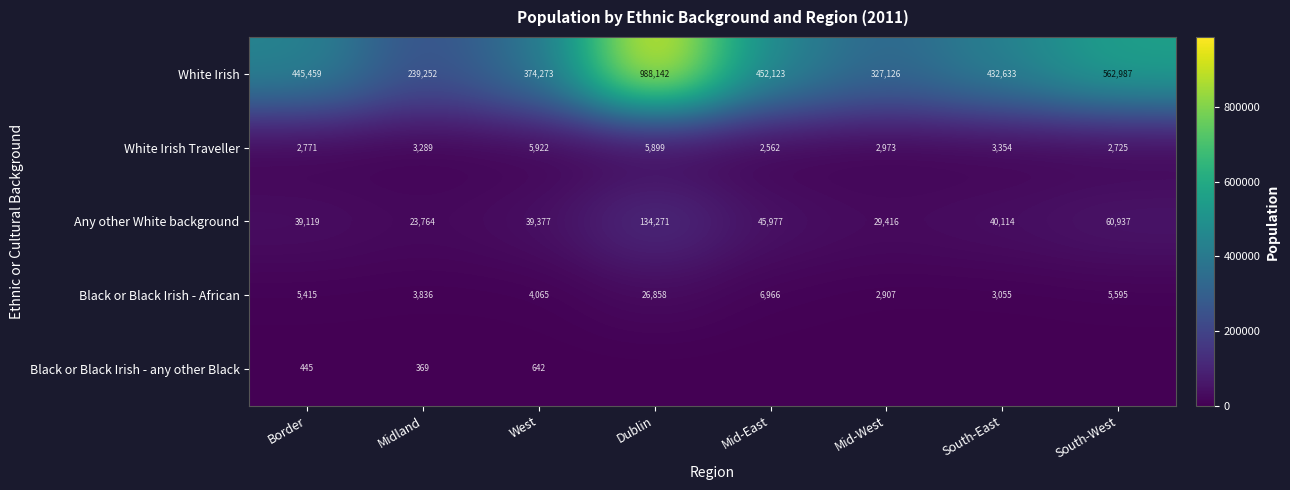

Is it true that White Irish equals 157282 at Mid-West?

False